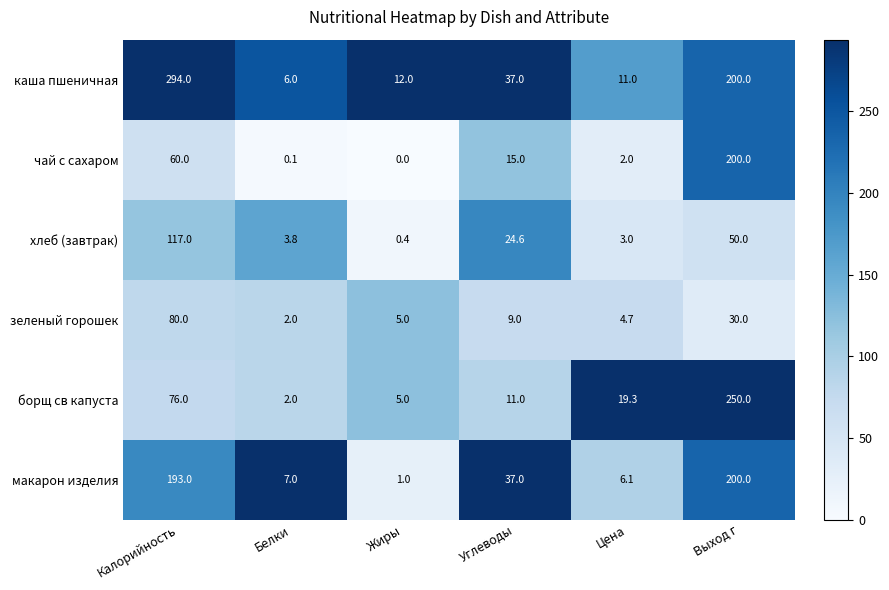

What is the highest value of the чай с сахаром series?

200.0